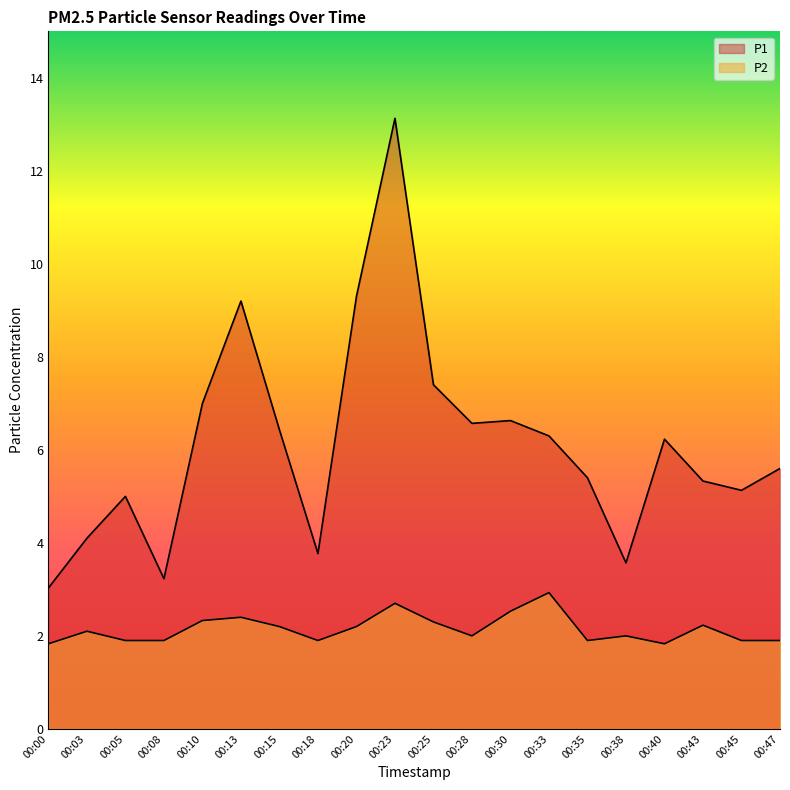

The P1 series shows 1.9 at 00:43. True or false?

False